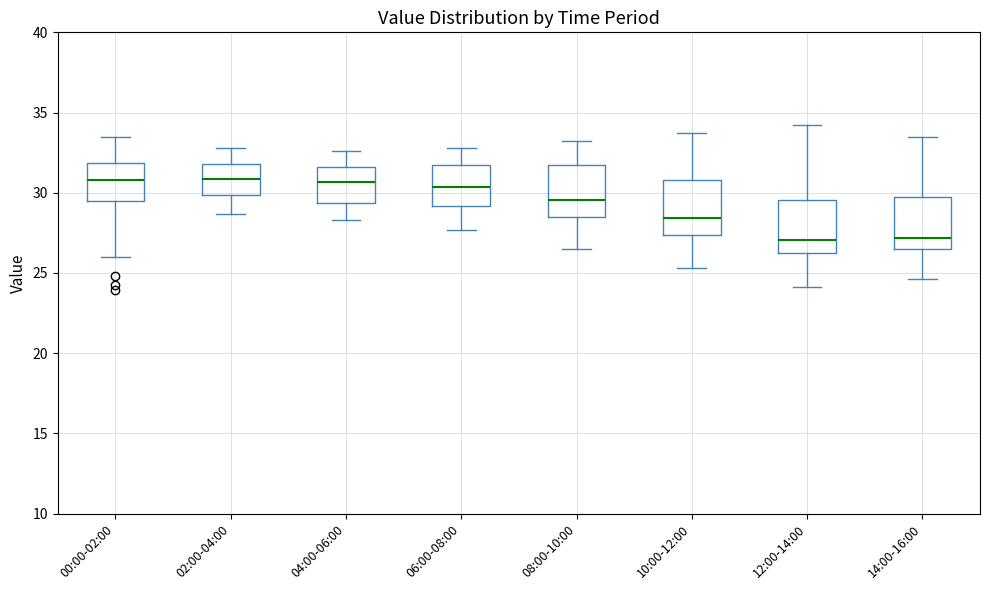

Where is the upper edge of the box for 08:00-10:00 on the y-axis? The values are not printed on the chart, so give them approximately, as read against the axis.

31.5